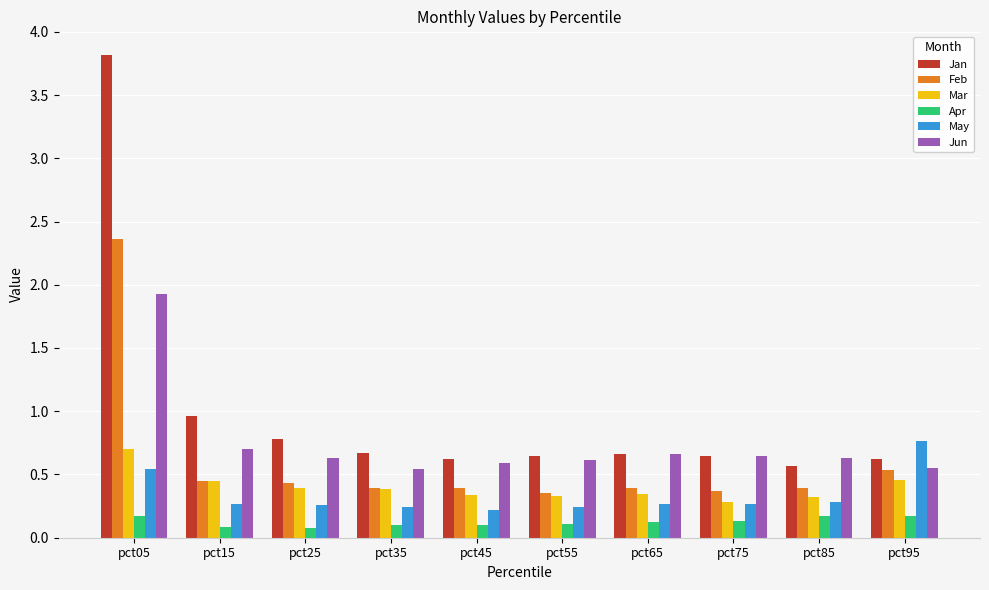

List the series in order of their peak value, lowest first.

Apr, Mar, May, Jun, Feb, Jan